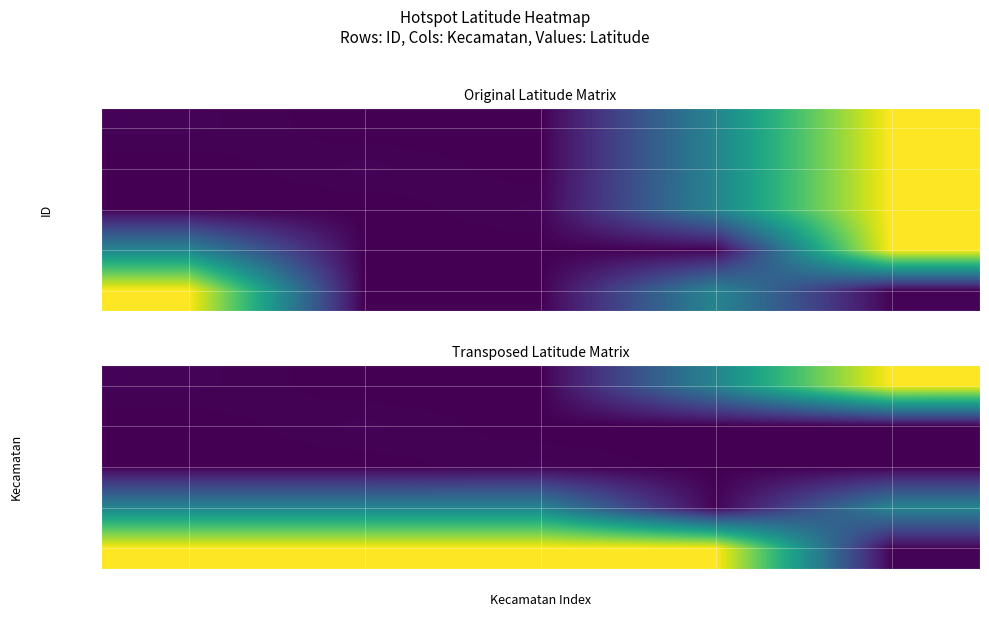

What is the lowest value of the Tulung Selap series?

-3.0